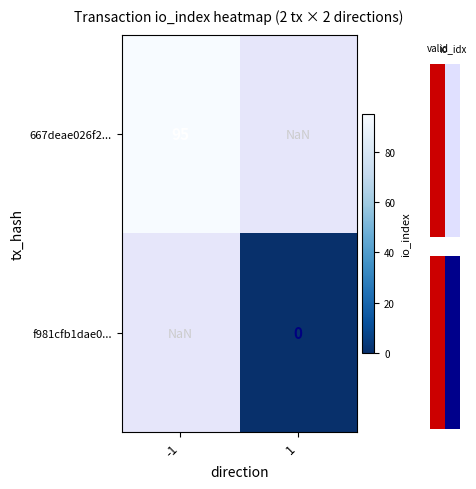

At how many categories does at least one series exceed 11?

1